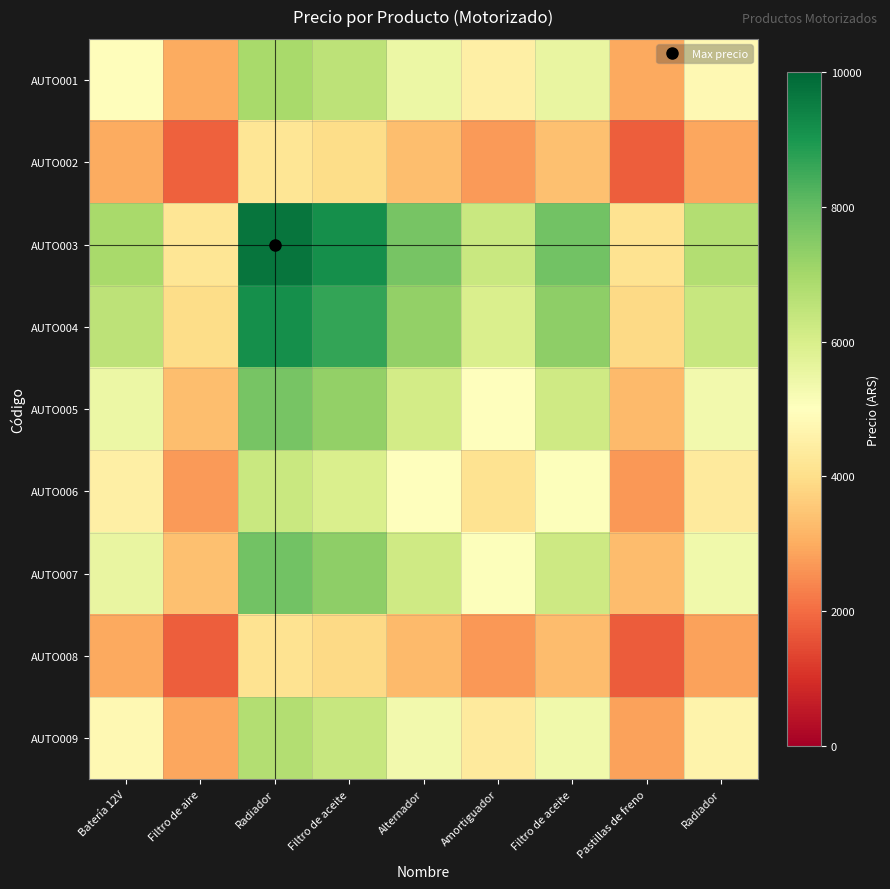

At which category is the sum across all series the highest?

Radiador